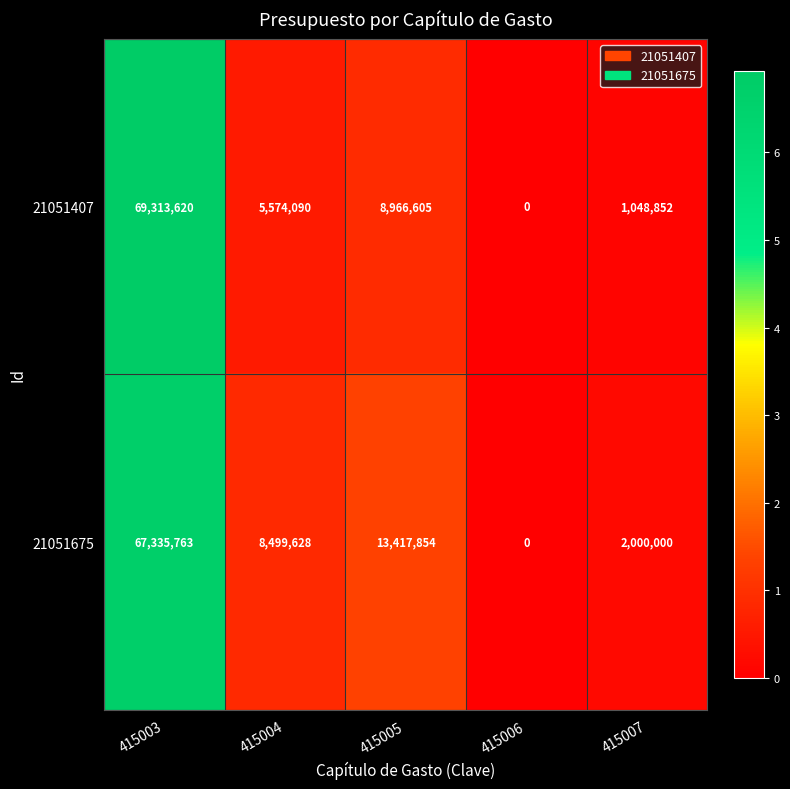

The value of 21051407 at 415006 is -30400256. True or false?

False